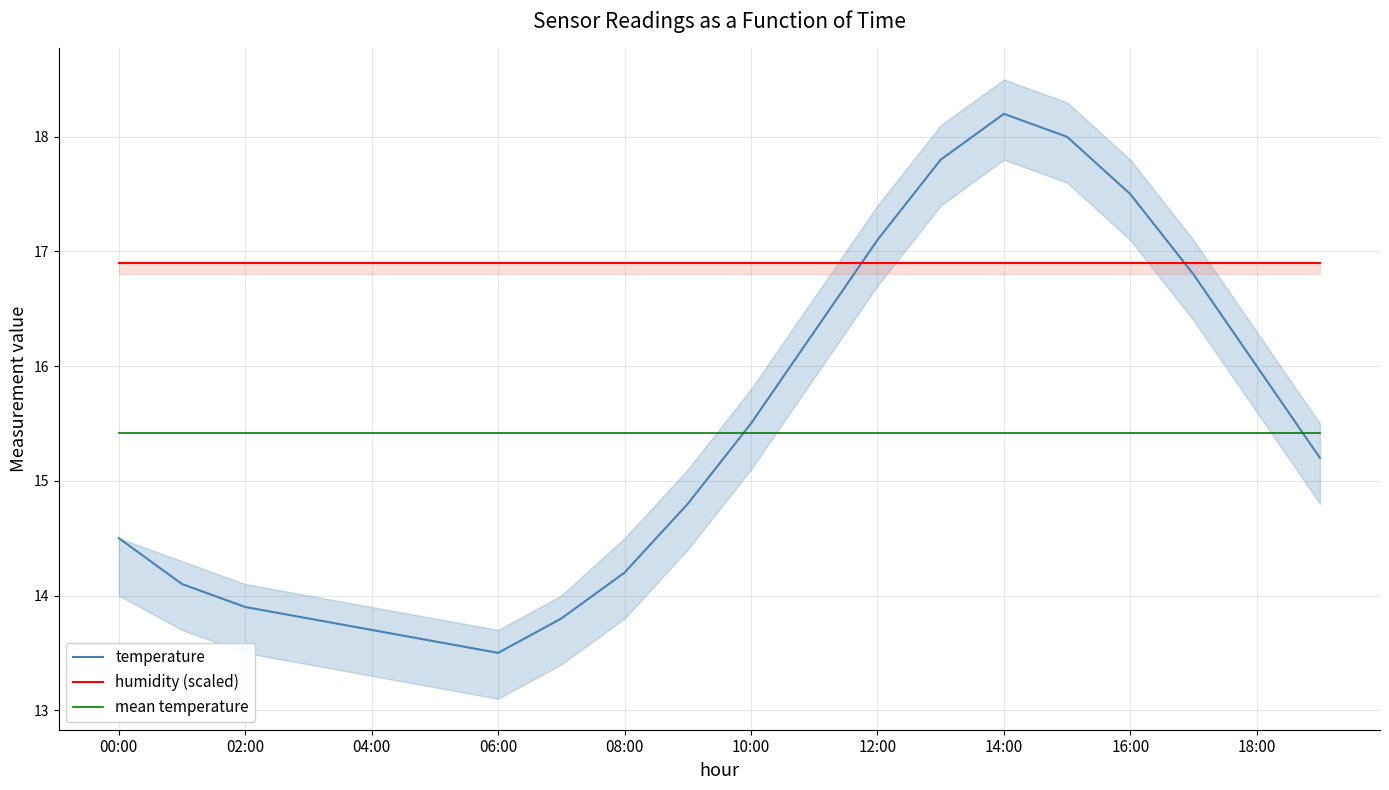

At which label does temperature reach its peak?

14:00